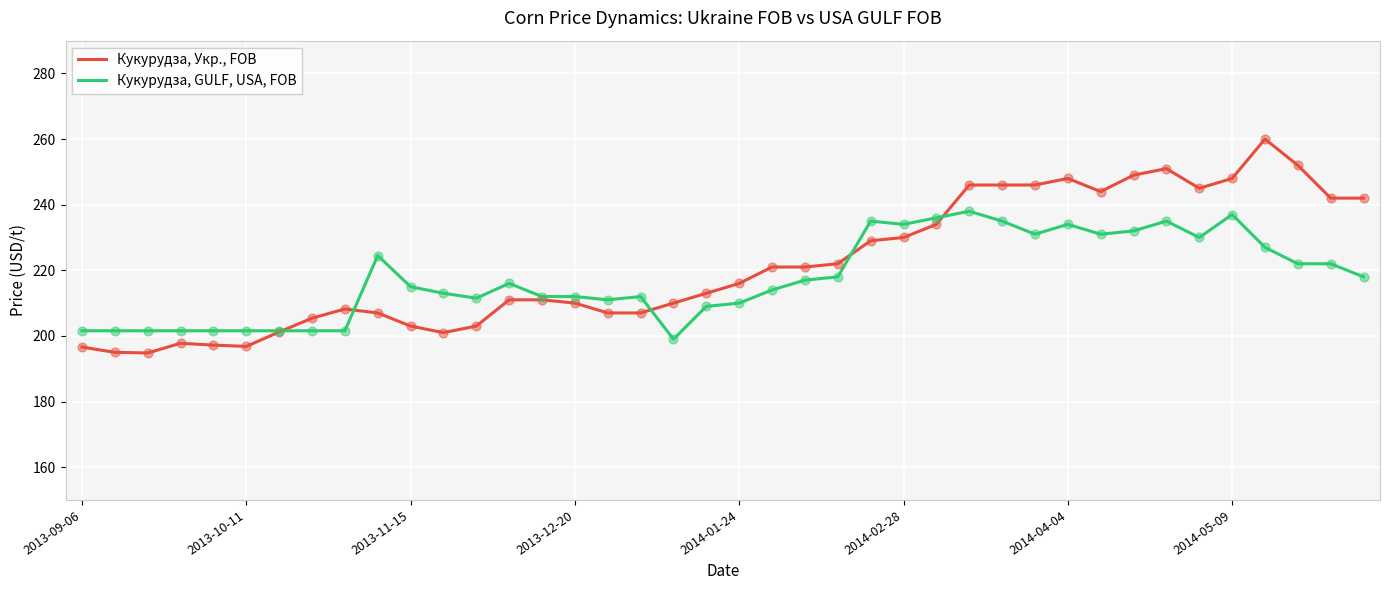

List the series in order of their peak value, highest first.

Кукурудза, Укр., FOB, Кукурудза, GULF, USA, FOB